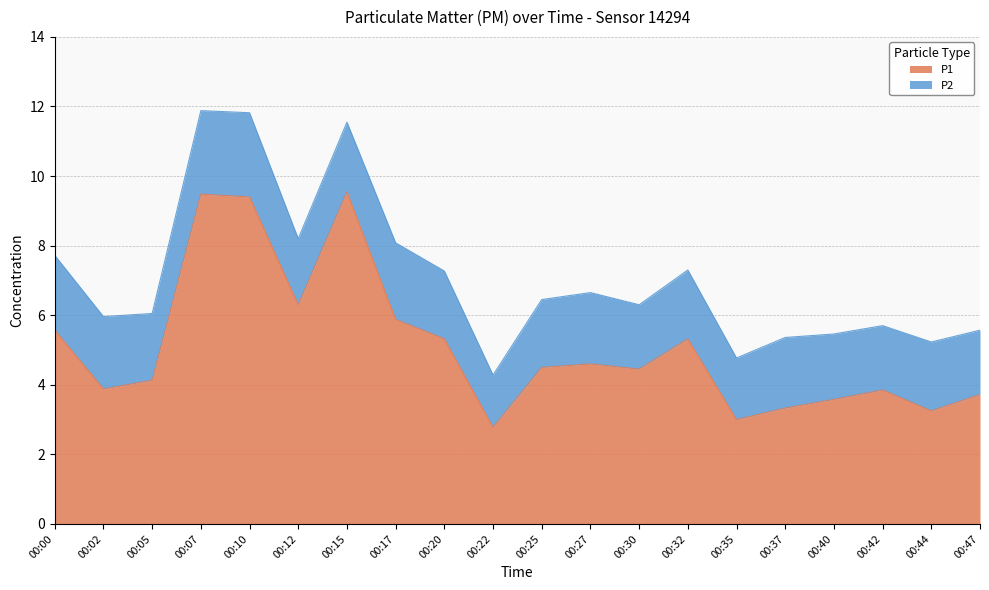

What is the ratio of the value at 00:37 to the value at 00:02?

0.9